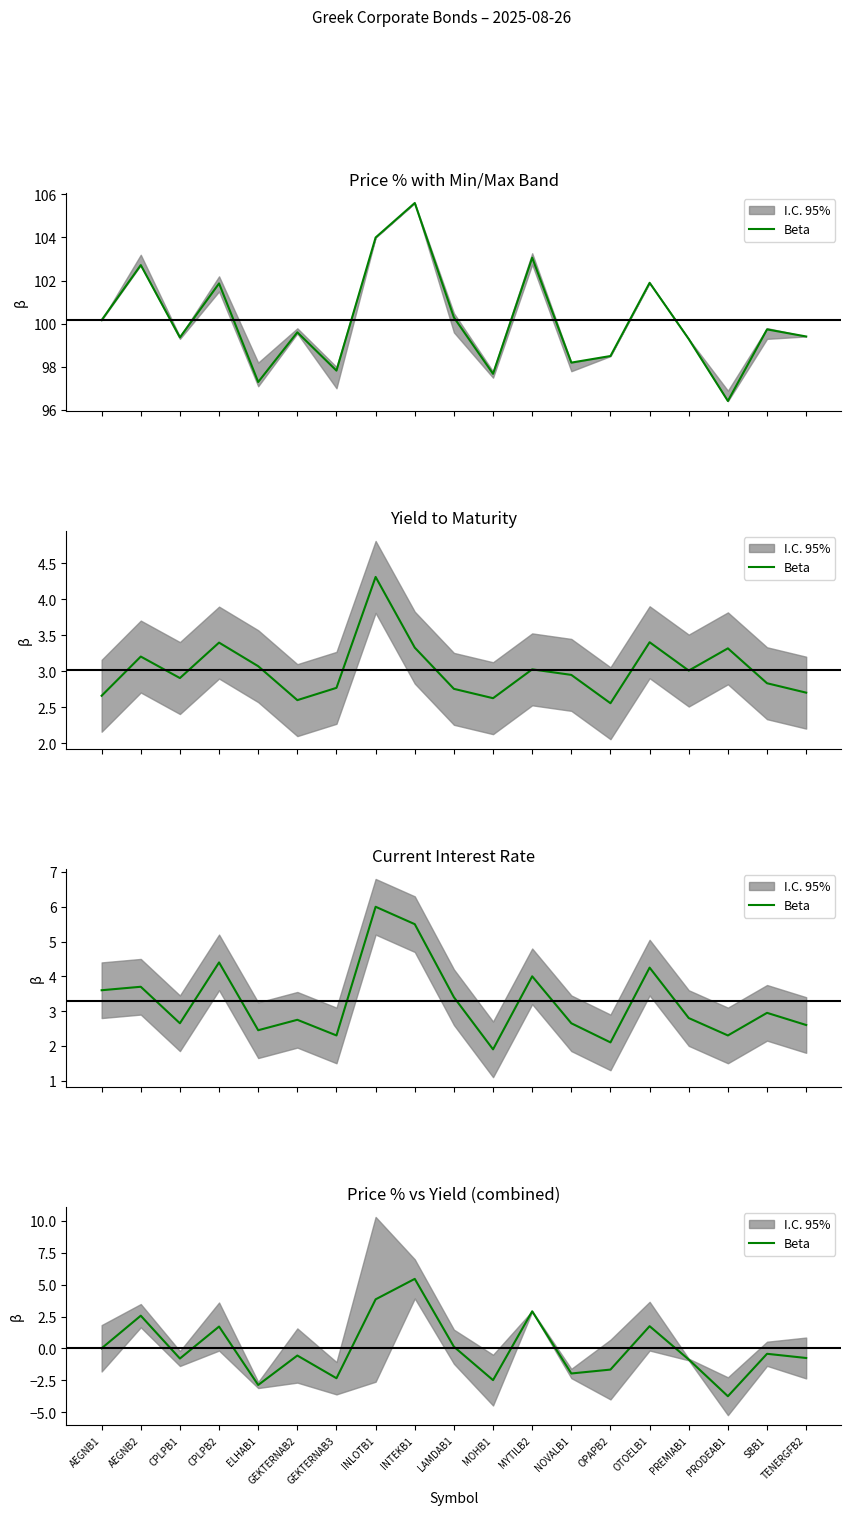

Is this an area chart (filled region under the line)?

No